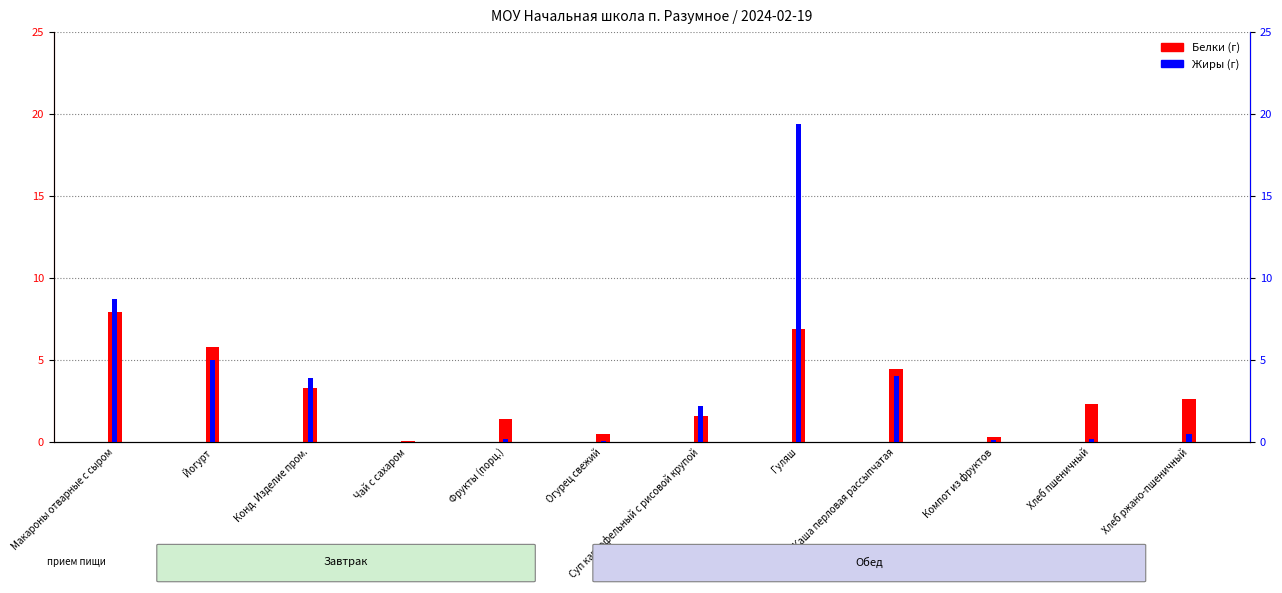

Which series has the largest total across all categories?

Жиры